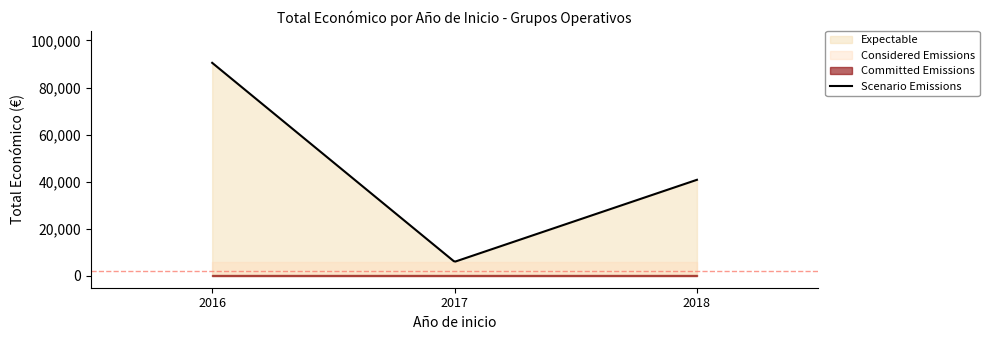

What is the value of the 1st point from the left?

90474